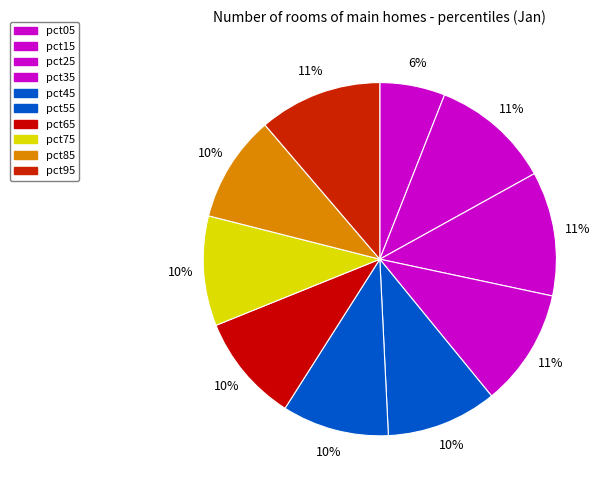

Does any single category account for the majority?

No